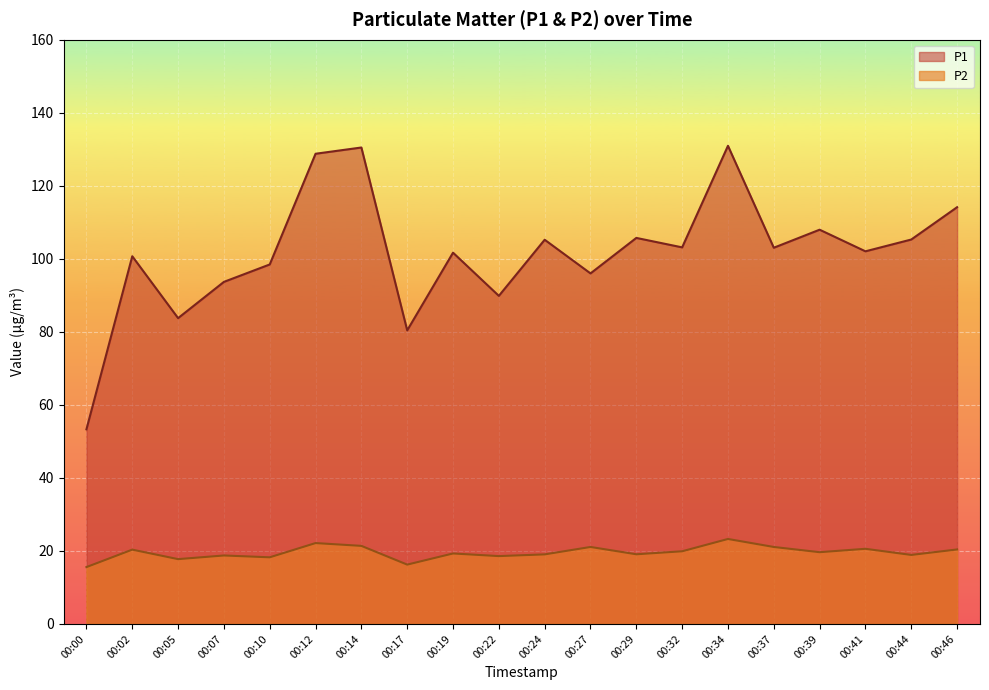

Does the chart display data point markers on the line(s)?

No